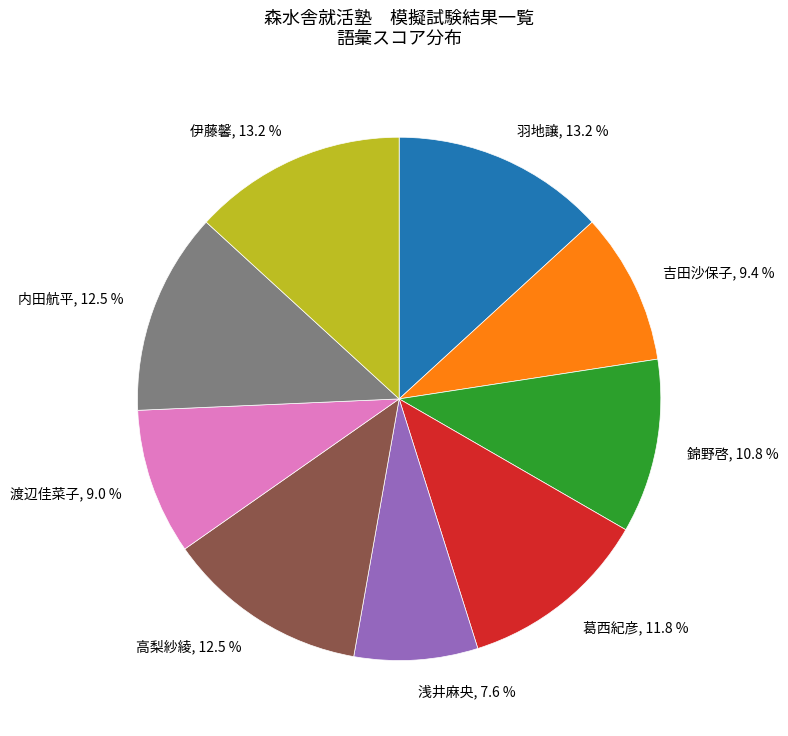

What is the total percentage of 高梨紗綾, 12.5 % and 渡辺佳菜子, 9.0 %?

21.5%